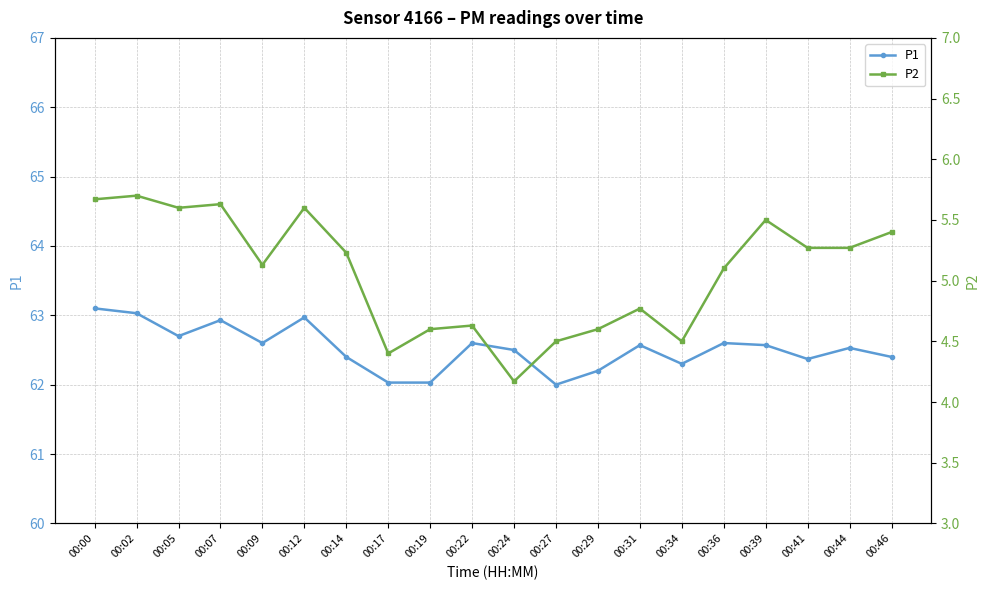

List the labels in order of P2 value, smallest first.

00:24, 00:17, 00:27, 00:34, 00:19, 00:29, 00:22, 00:31, 00:36, 00:09, 00:14, 00:41, 00:44, 00:46, 00:39, 00:05, 00:12, 00:07, 00:00, 00:02